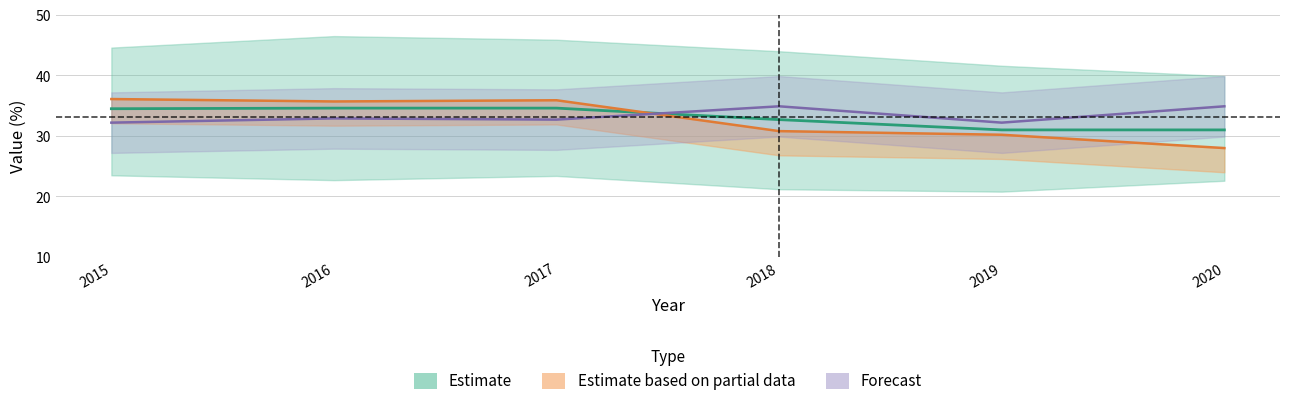

At which label is the value closest to 32?

2018